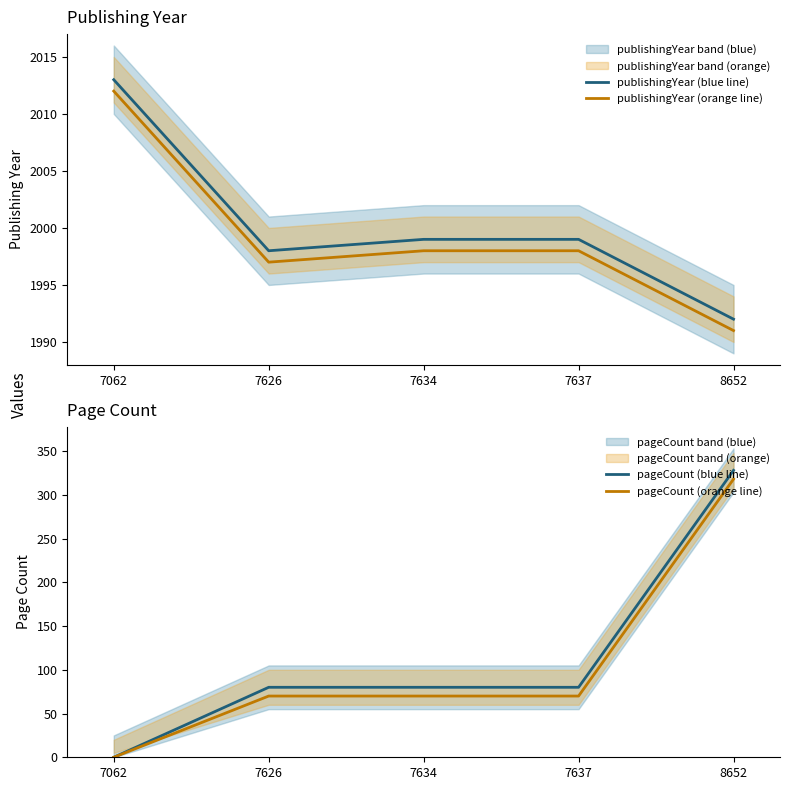

Which series changed the most between 7062 and 7634?

pageCount (blue line)